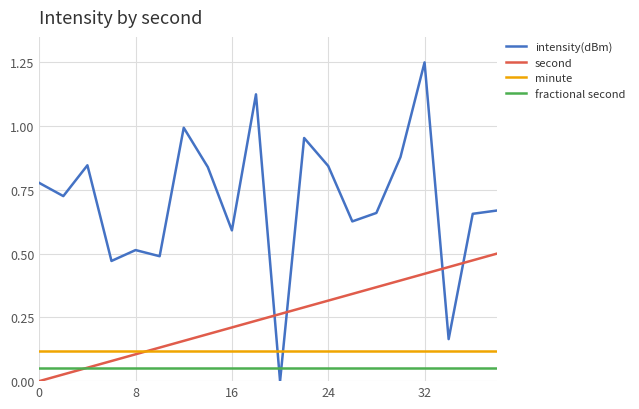

List the series in order of their peak value, highest first.

intensity(dBm), second, minute, fractional second